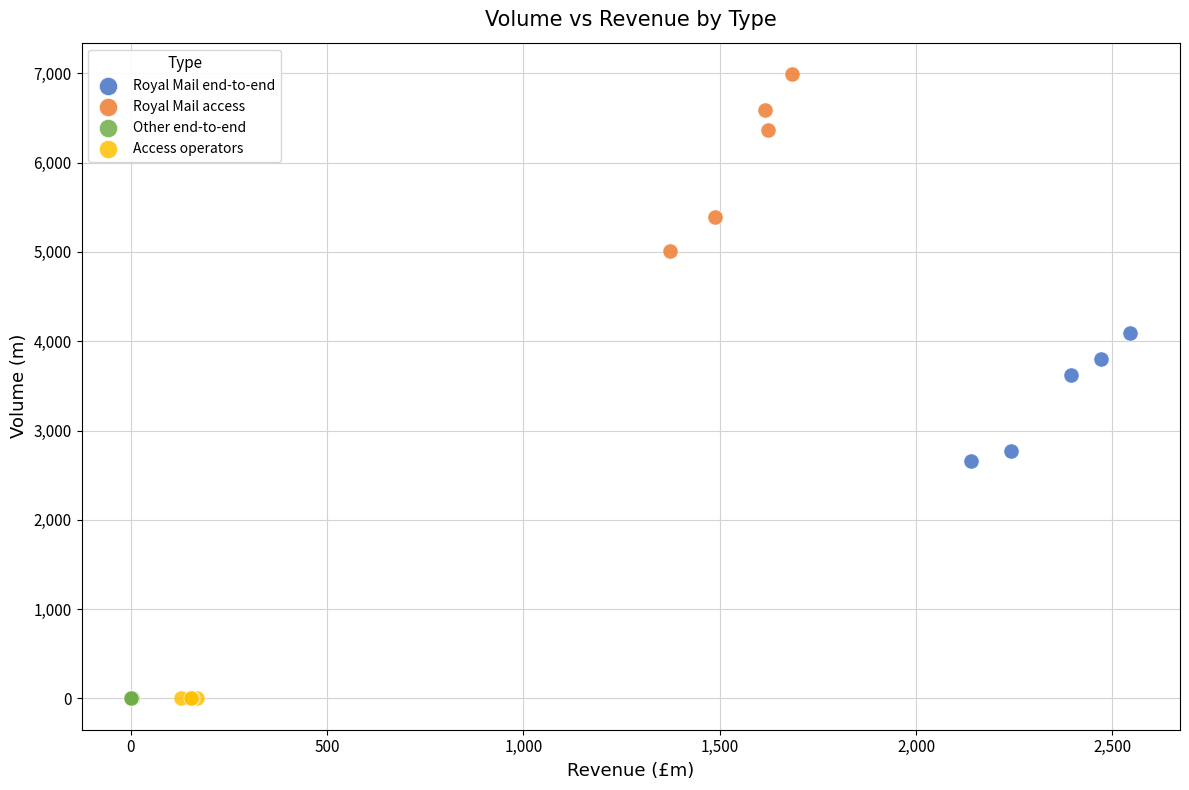

Which series reaches the maximum Y coordinate?

Royal Mail access